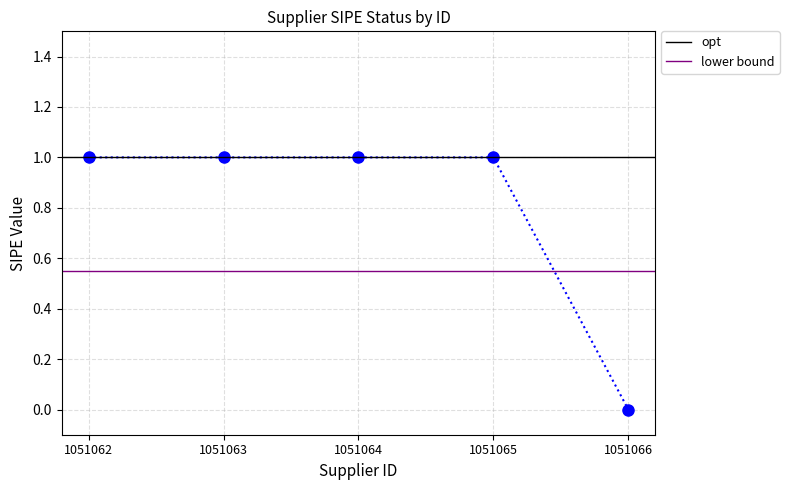

What is the average value of the opt series?

1.0